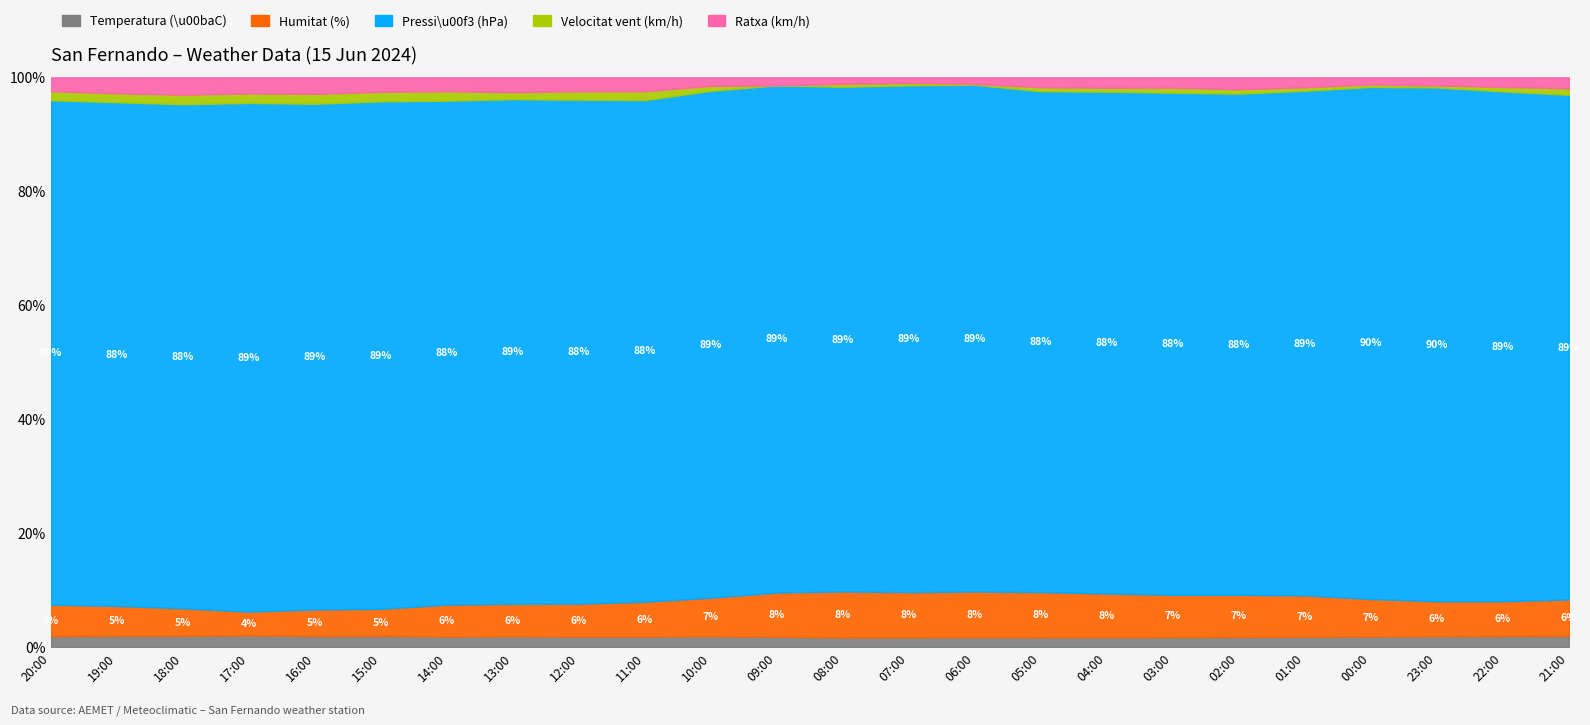

What is the difference between the maximum and minimum values in the Temperatura (\u00baC) series?

0.4